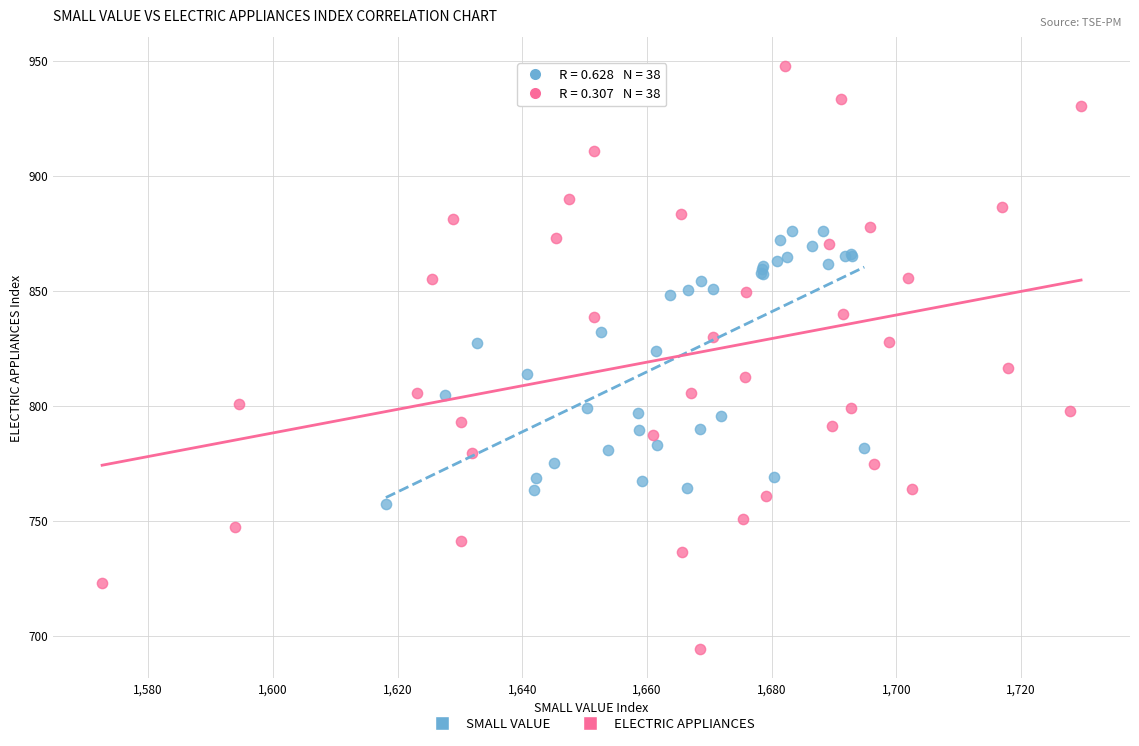

Which series reaches the minimum Y coordinate?

ELECTRIC APPLIANCES